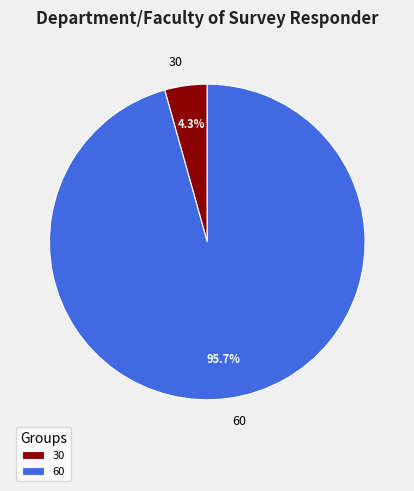

How many slices are in this pie chart?

2